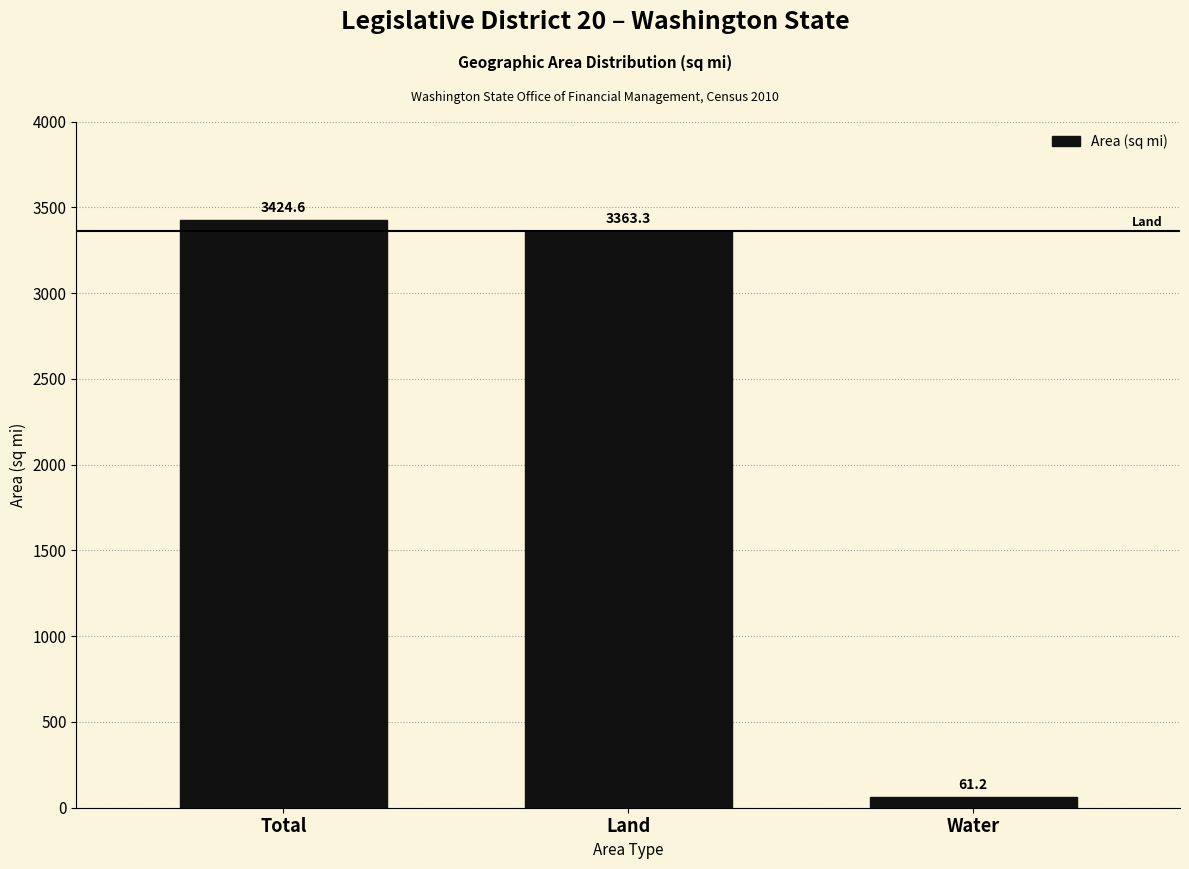

Reading left to right, extract all data points from this chart.

Total=3424.6	Land=3363.3	Water=61.2